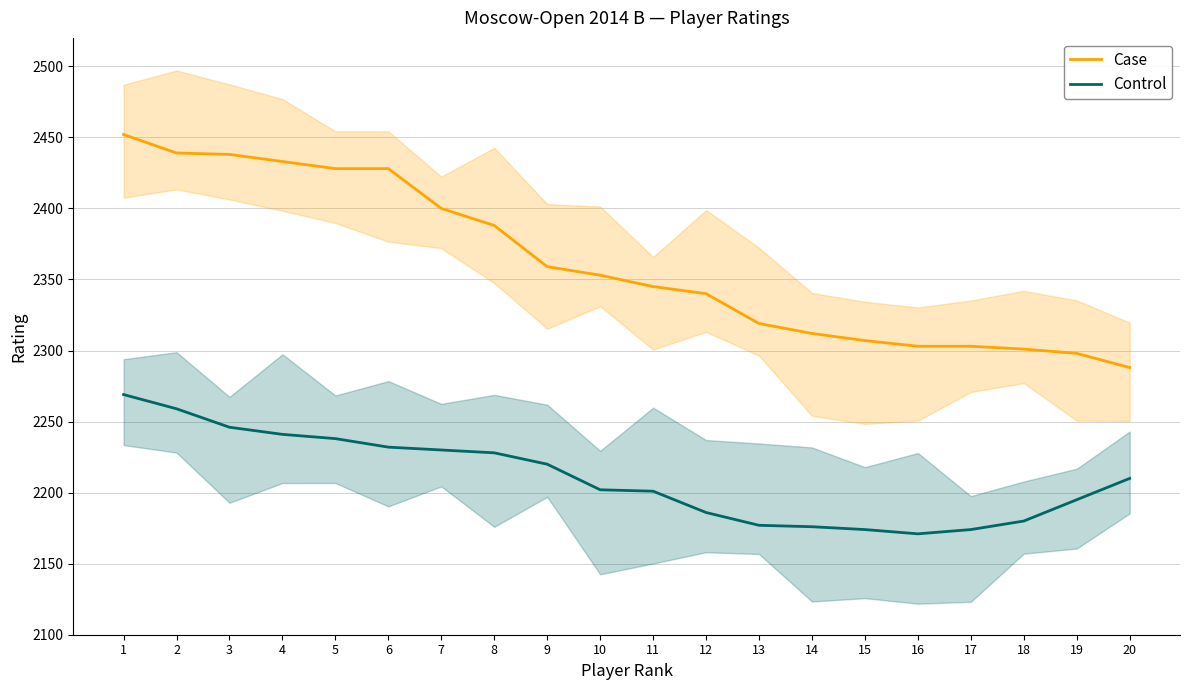

What is the lowest value of the Control series?

2171